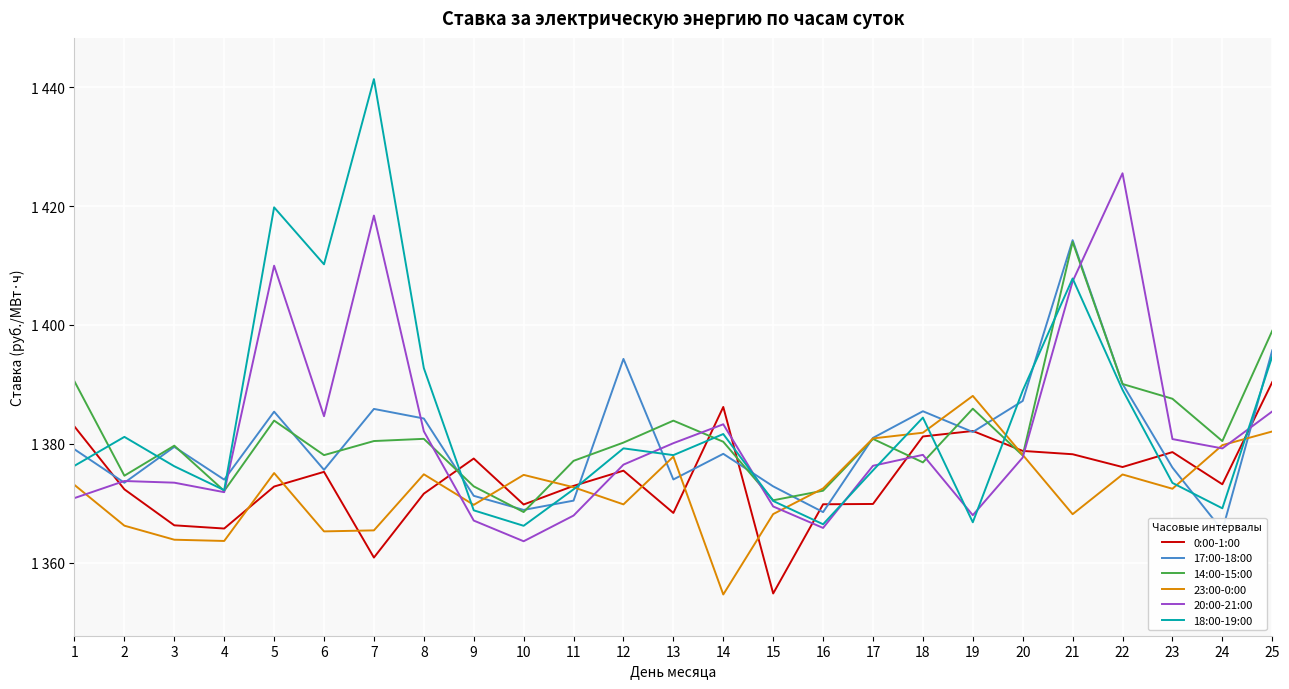

In 20:00-21:00, how many points are lower than both neighbors (excluding endpoints)?

6